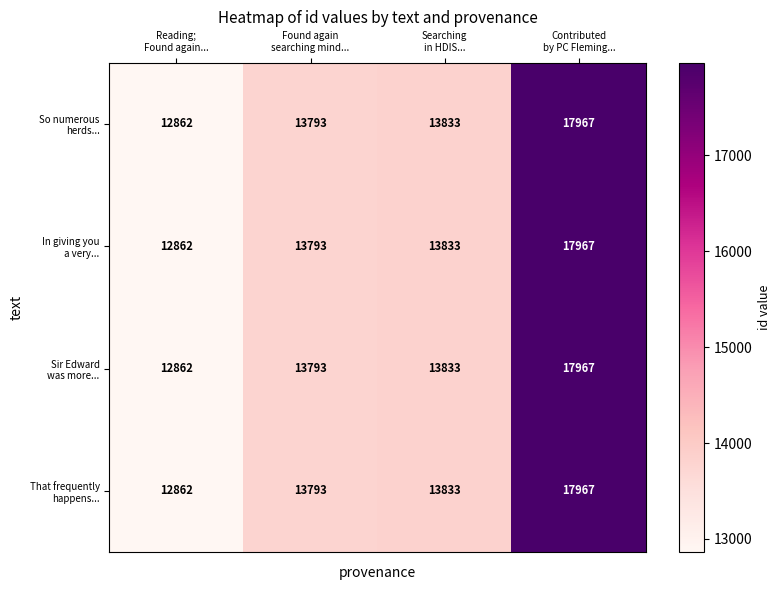

At which category is the sum across all series the highest?

Contributed
by PC Fleming...